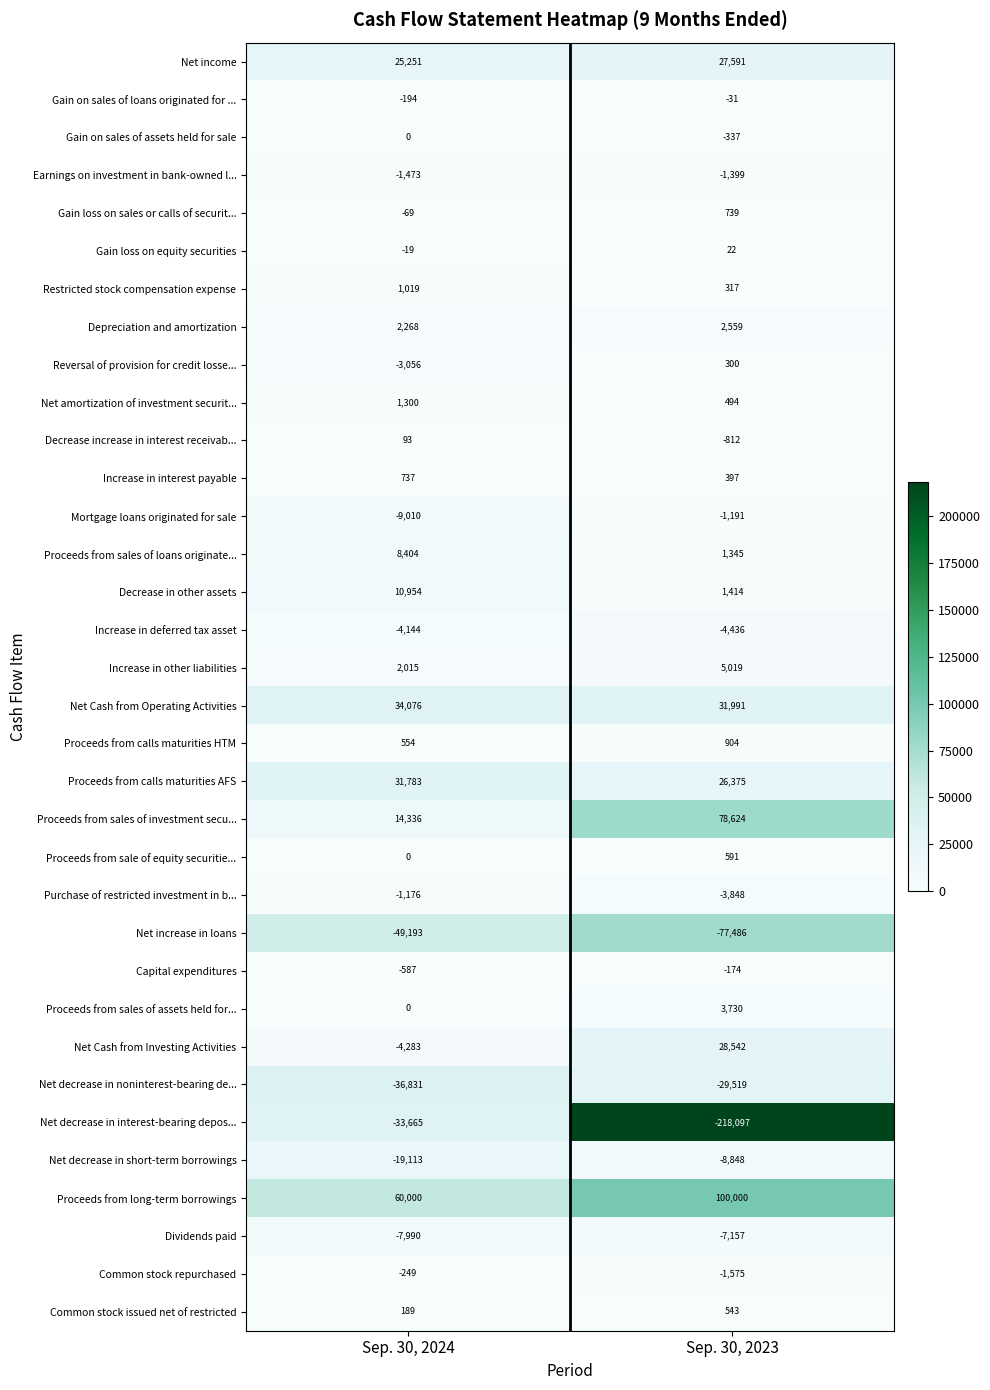

What is the average value of the Proceeds from calls maturities HTM series?

729